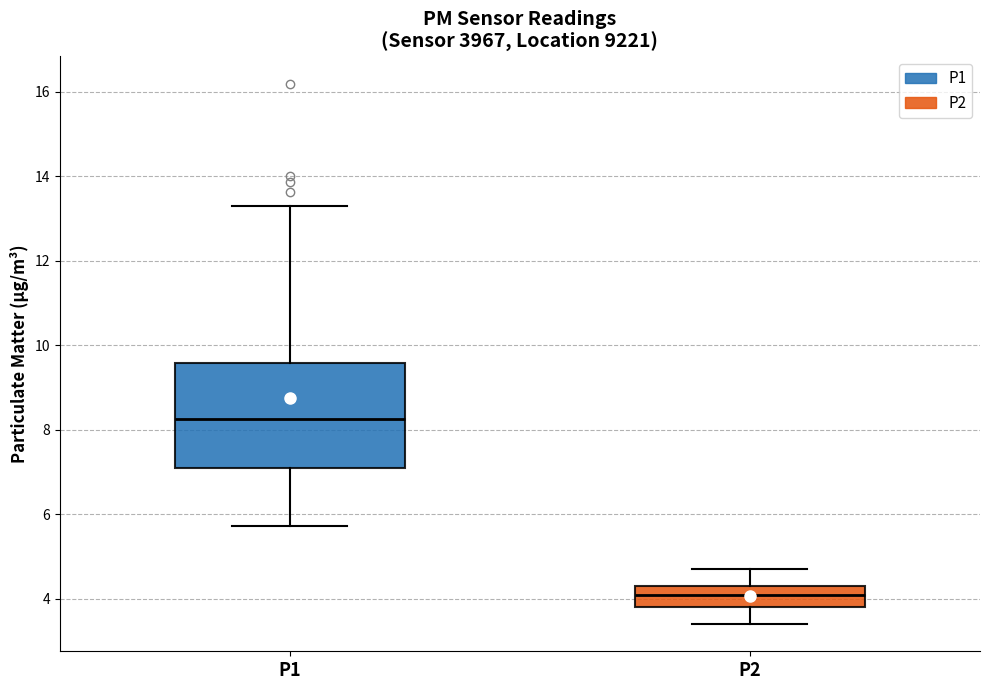

Where does the upper whisker of the box for P2 end on the y-axis? The values are not printed on the chart, so give them approximately, as read against the axis.

4.8